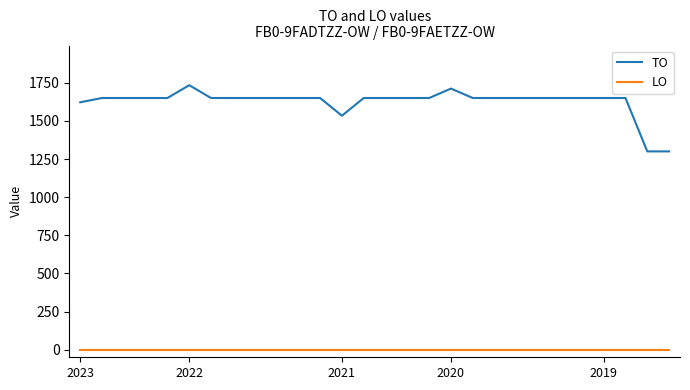

Which series has the widest spread of values?

TO